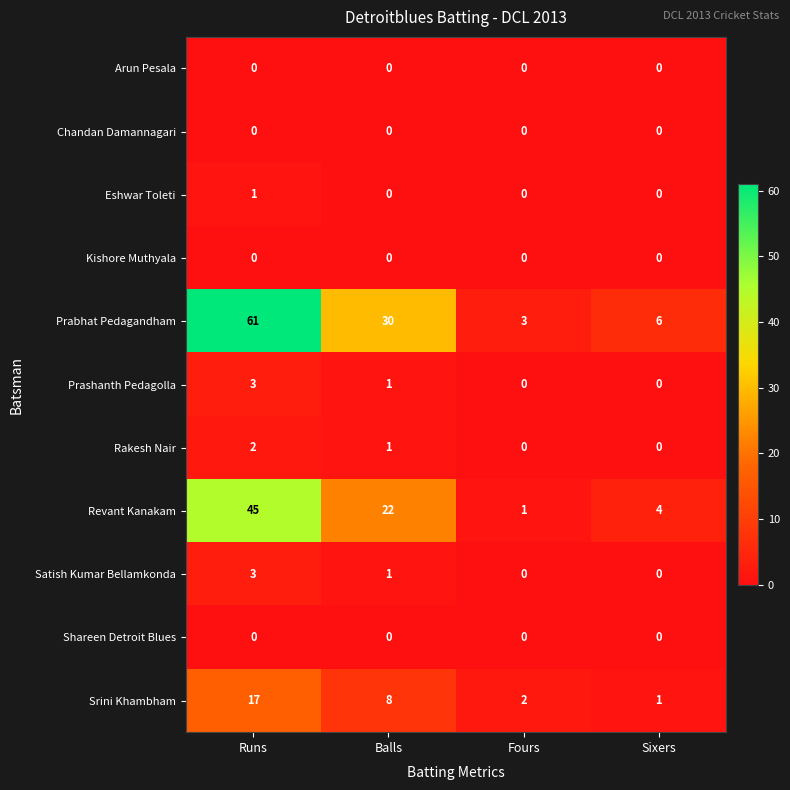

The Arun Pesala series shows 0 at Fours. True or false?

True